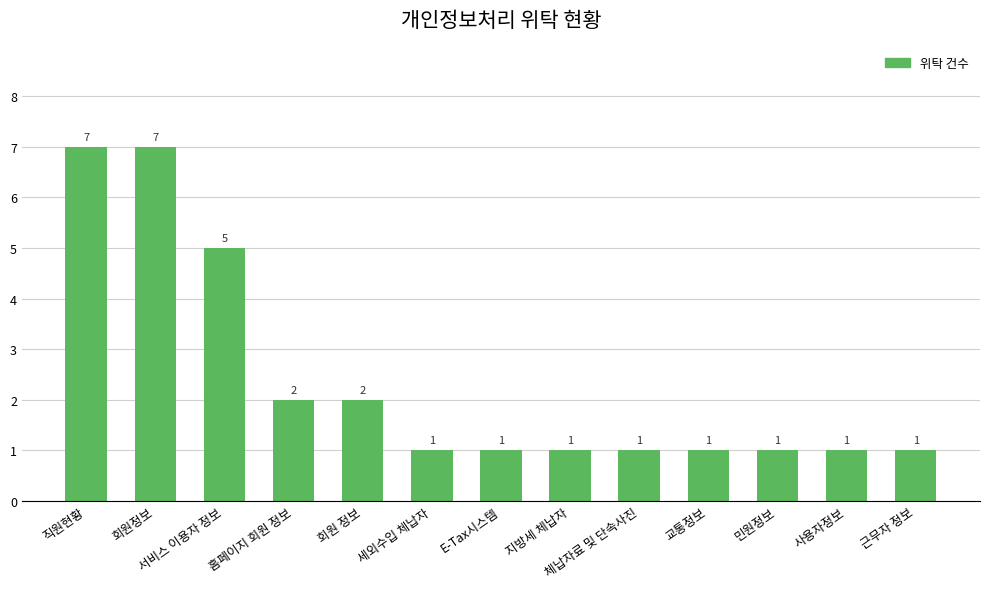

What is the difference between the maximum and minimum values?

6